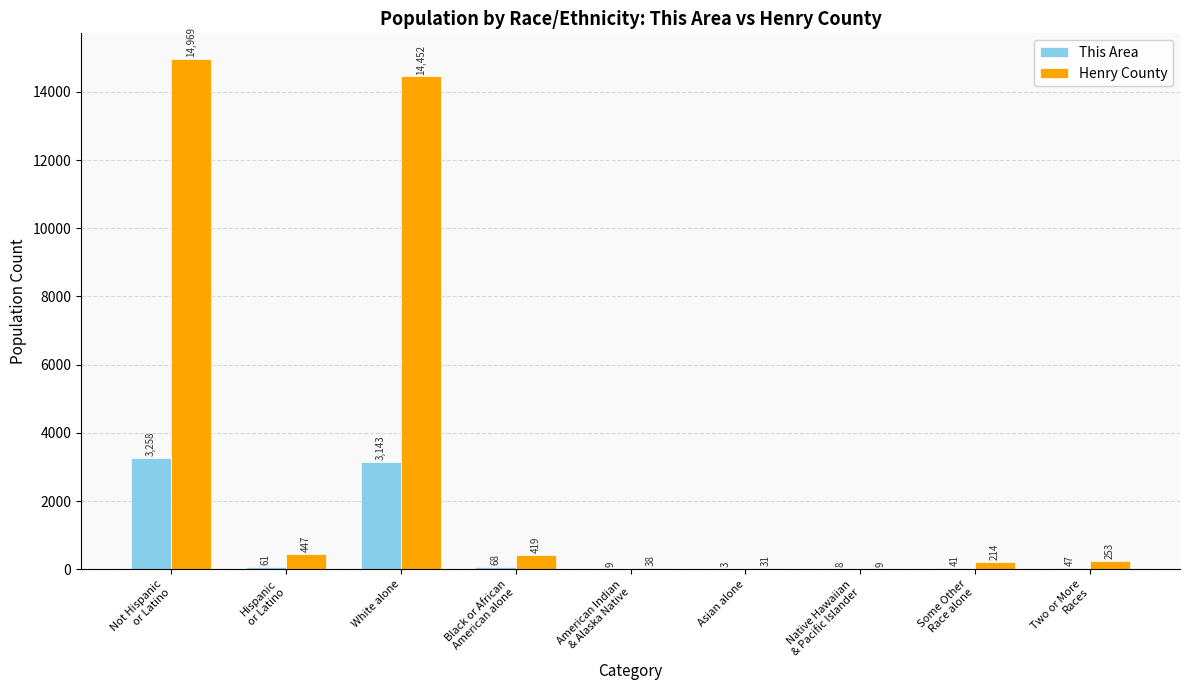

What is the sum of all Henry County values?

30832